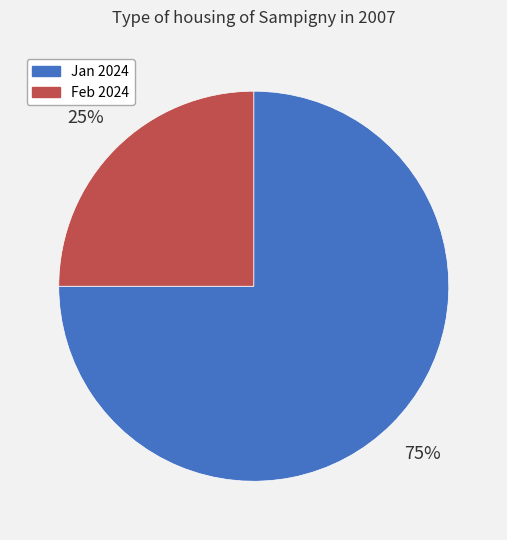

To the nearest percent, what is the difference between the largest and smallest slice percentages?

50%